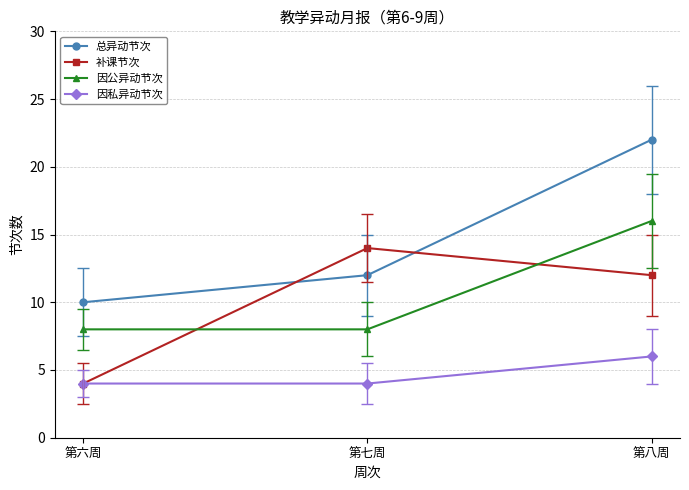

Is it true that 总异动节次 equals 29 at 第八周?

False